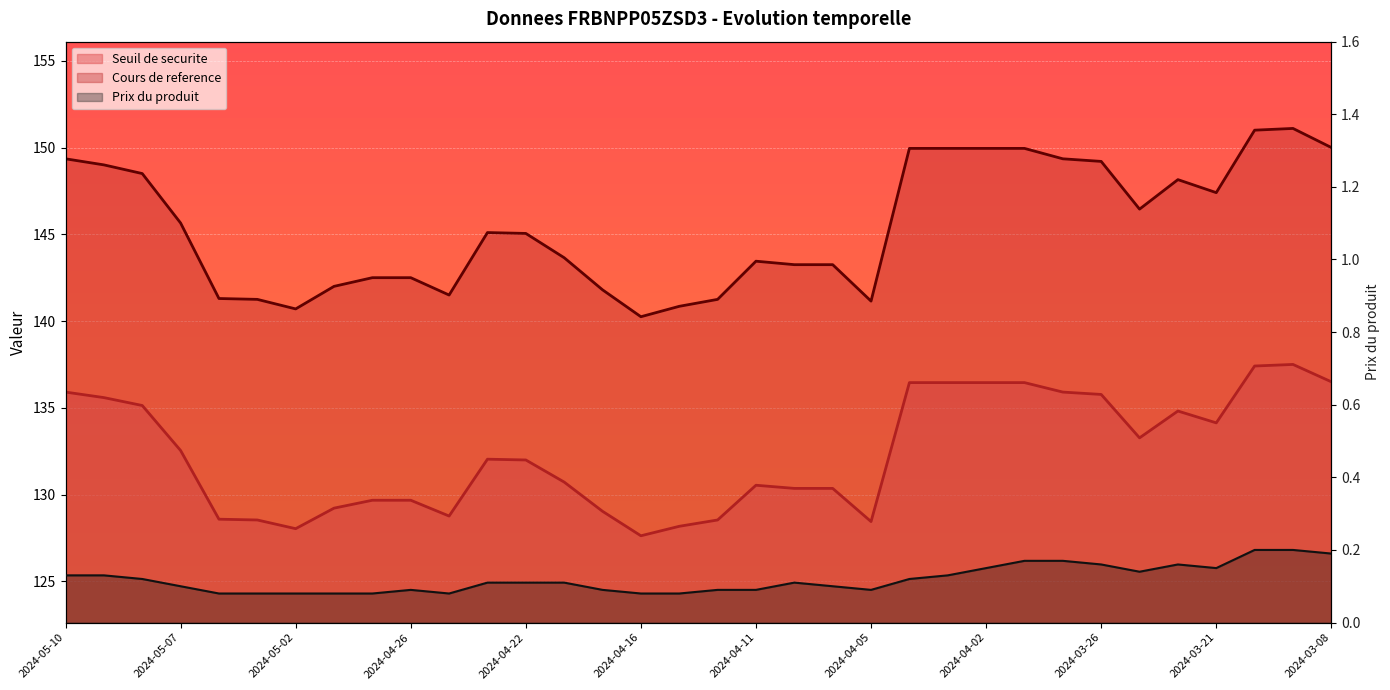

How many interior local peaks does the Prix du produit series have?

3